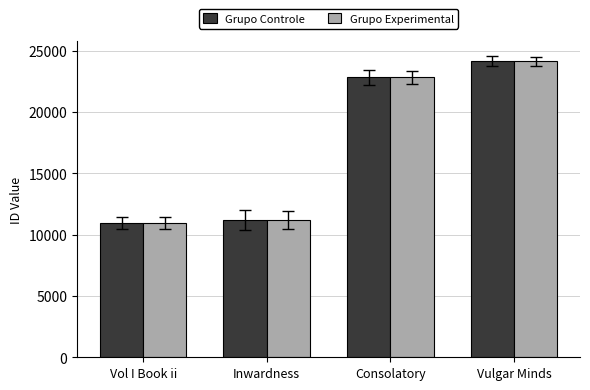

Read the Grupo Controle value at Vol I Book ii.

10952